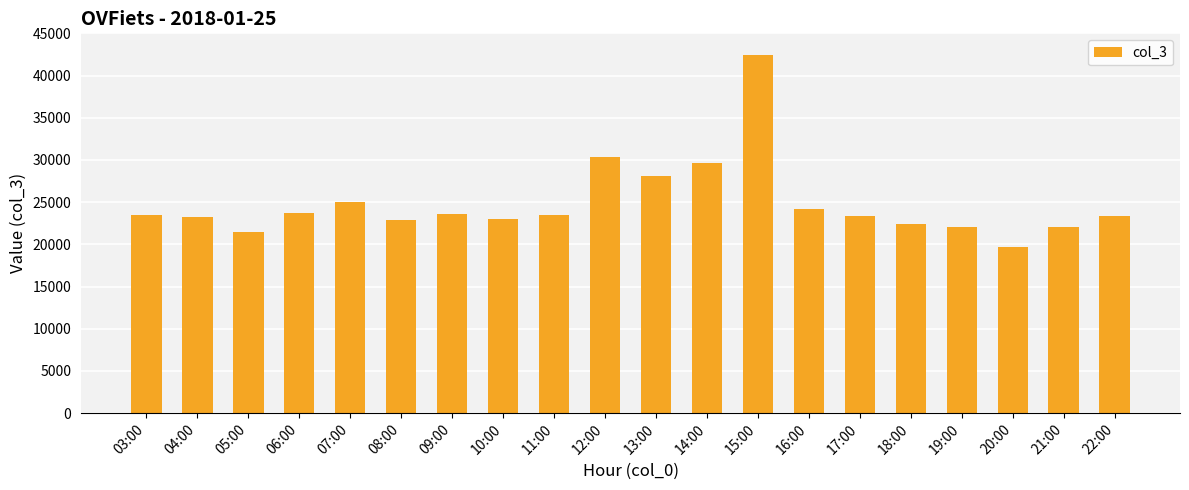

What is the label of the 16th bar from the right?

07:00